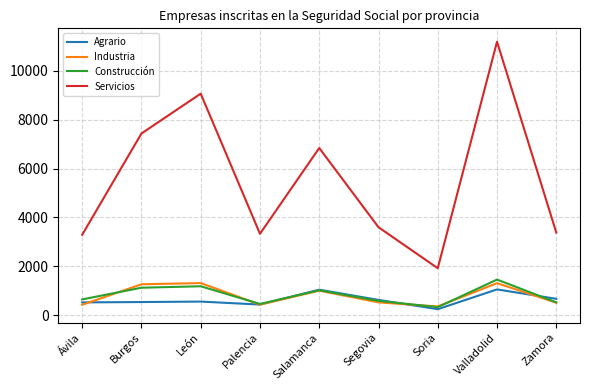

The Servicios series shows 3332 at Palencia. True or false?

True